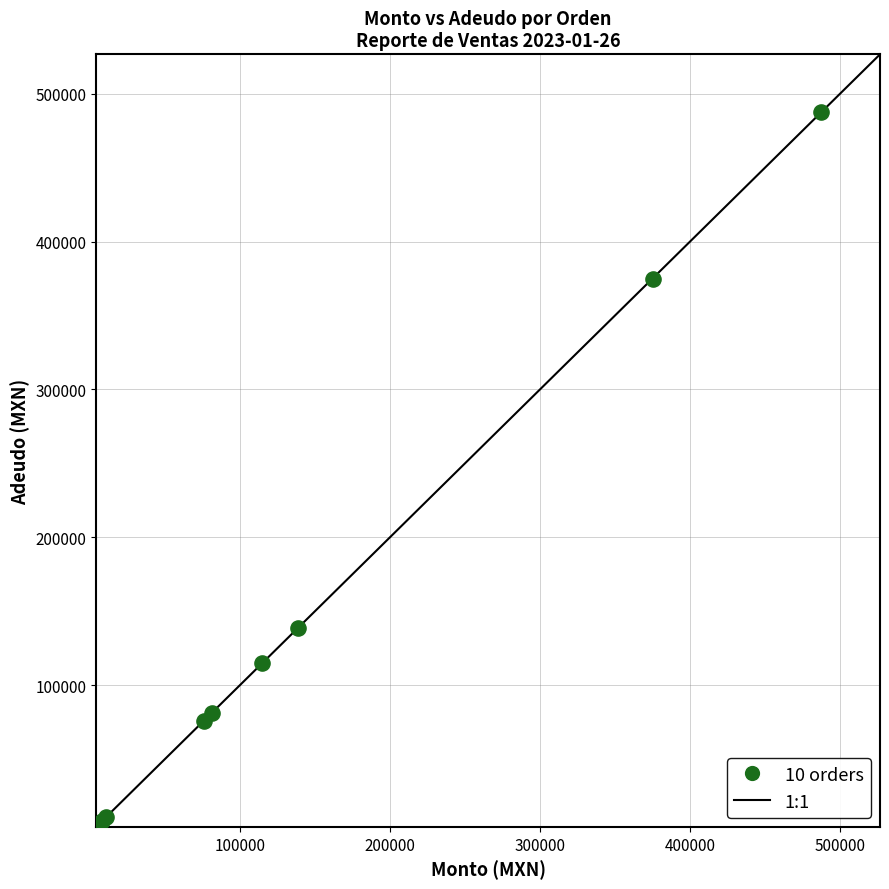

What Y value in the scatter plot is closest to 246342?

138750.0